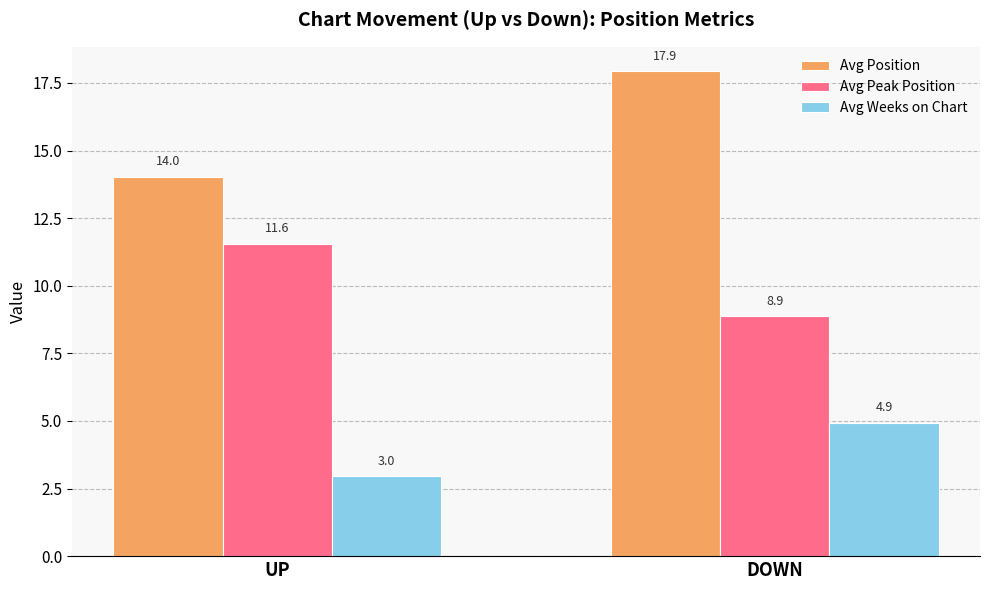

Reading right to left, extract all data points from this chart.

Avg Position: 17.9	14.0
Avg Peak Position: 8.9	11.6
Avg Weeks on Chart: 4.9	3.0